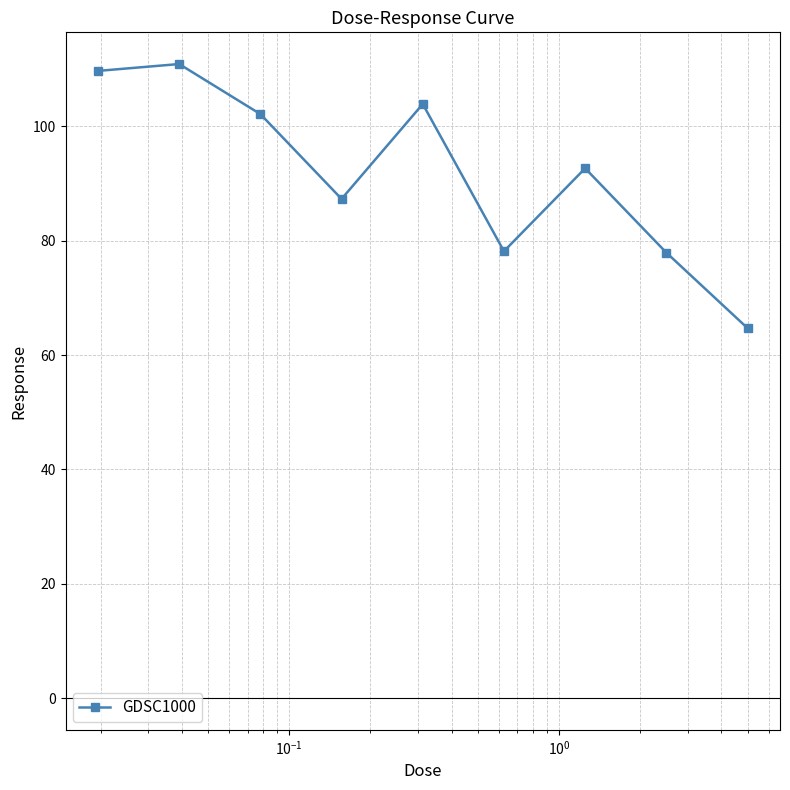

What is the value of the 4th point from the left?

87.3